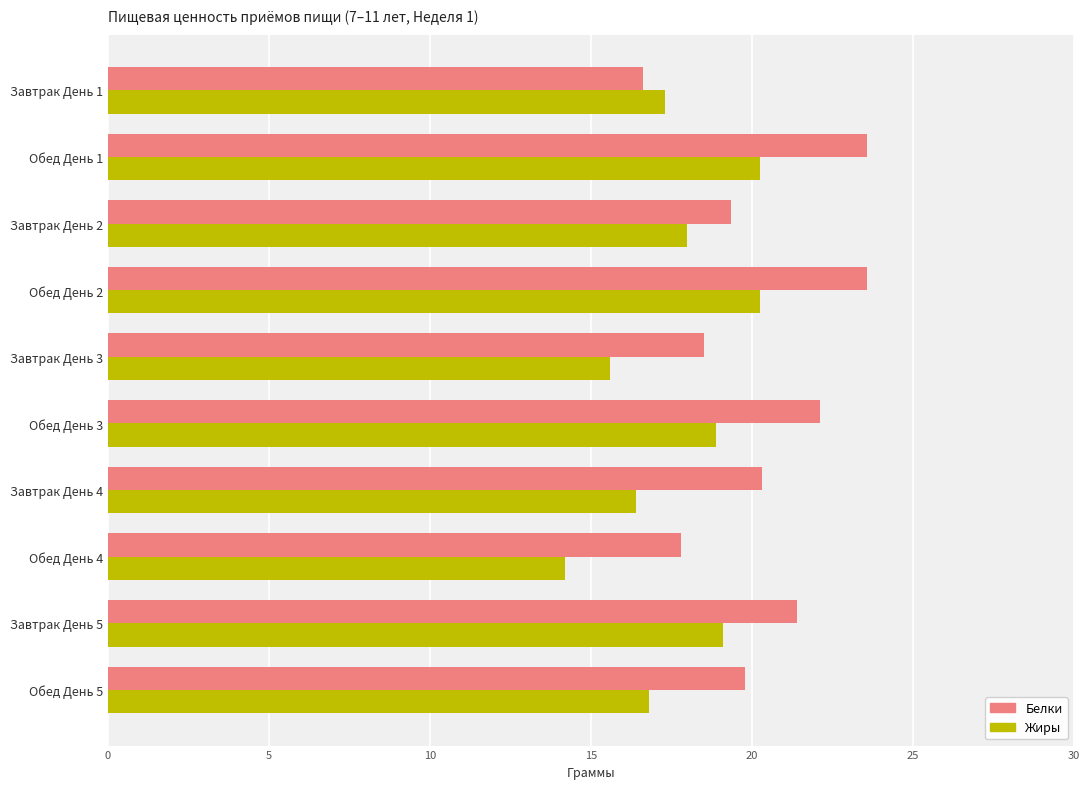

Read the Белки value at Завтрак День 5.

21.4